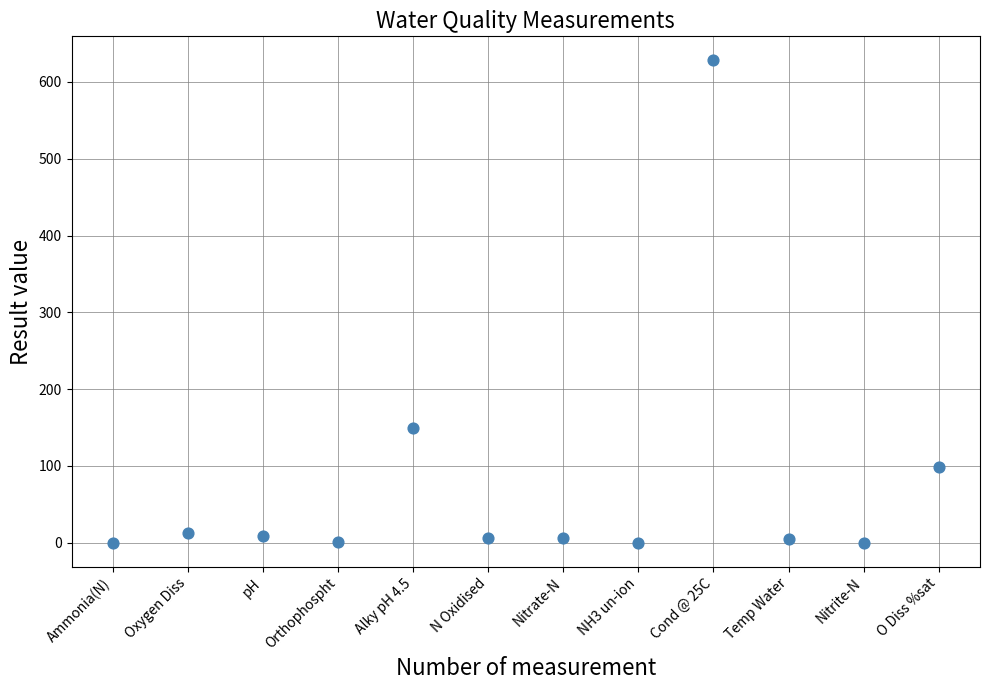

What Y value in the scatter plot is closest to 314?

149.0